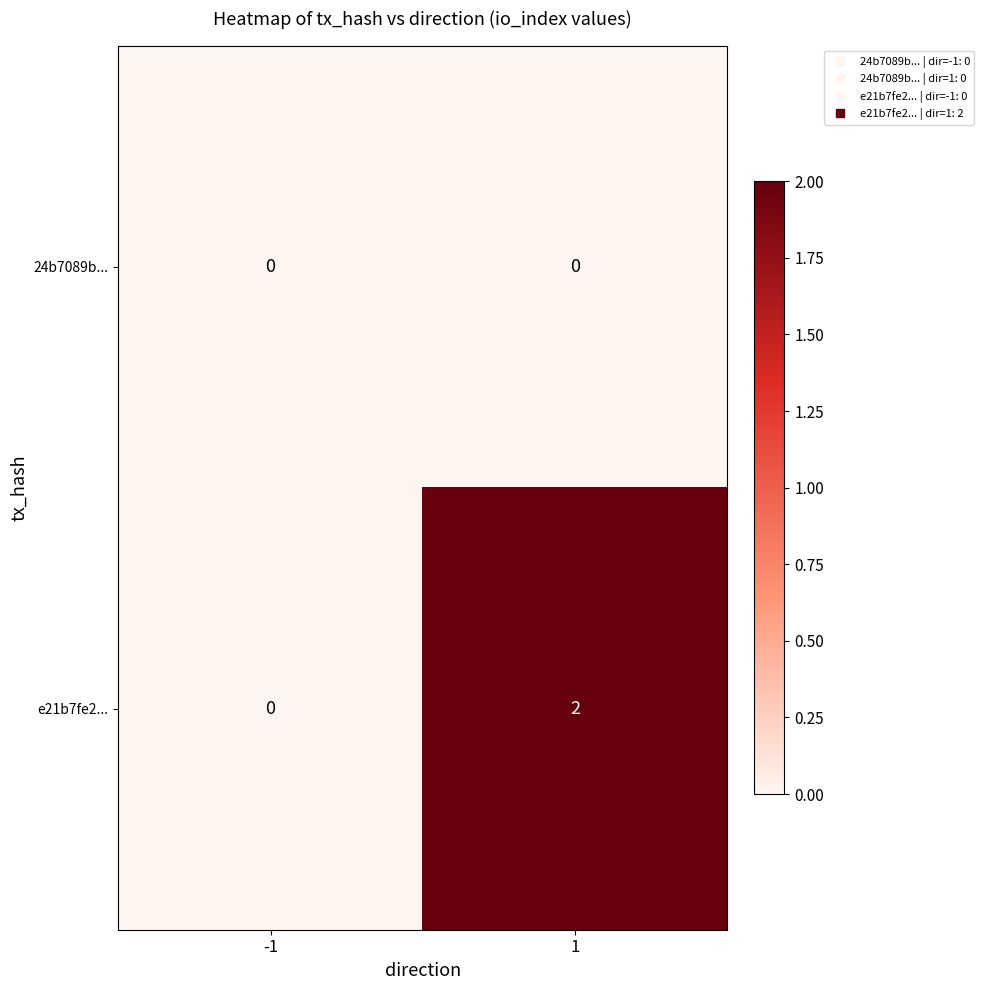

How many categories are shown in the chart?

2